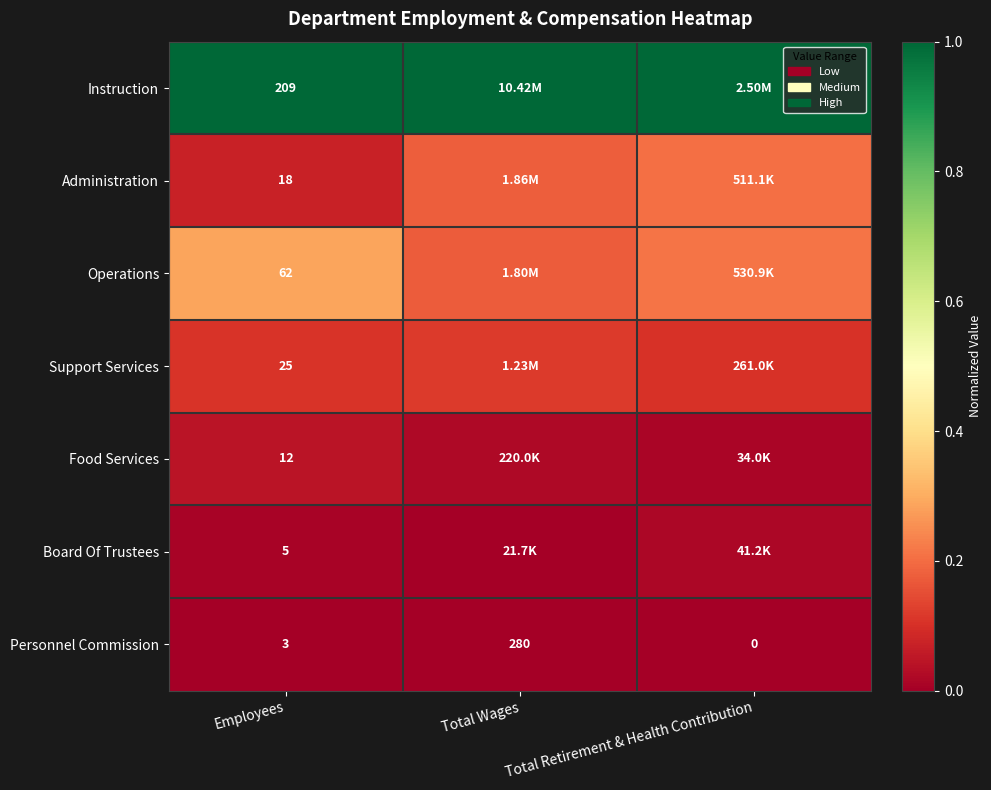

Rank the categories by Personnel Commission value from lowest to highest.

Total Retirement & Health Contribution, Employees, Total Wages